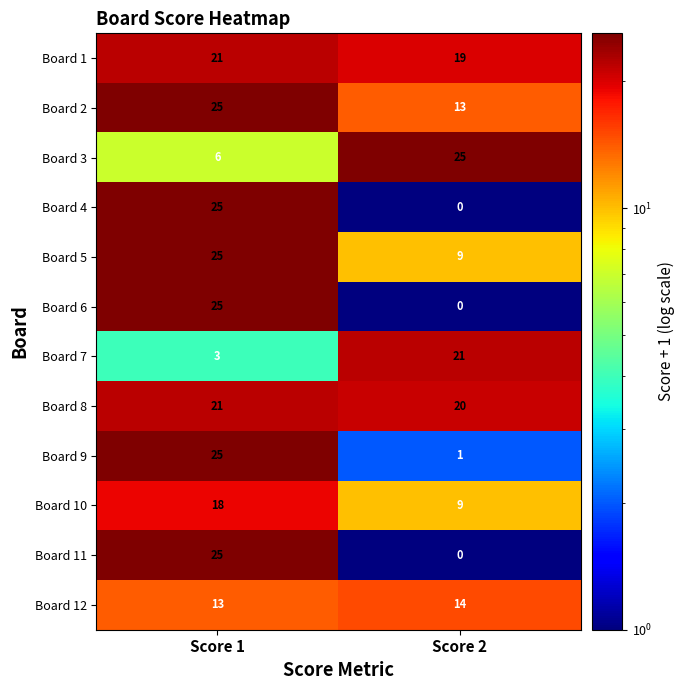

Count the number of categories in the chart.

2